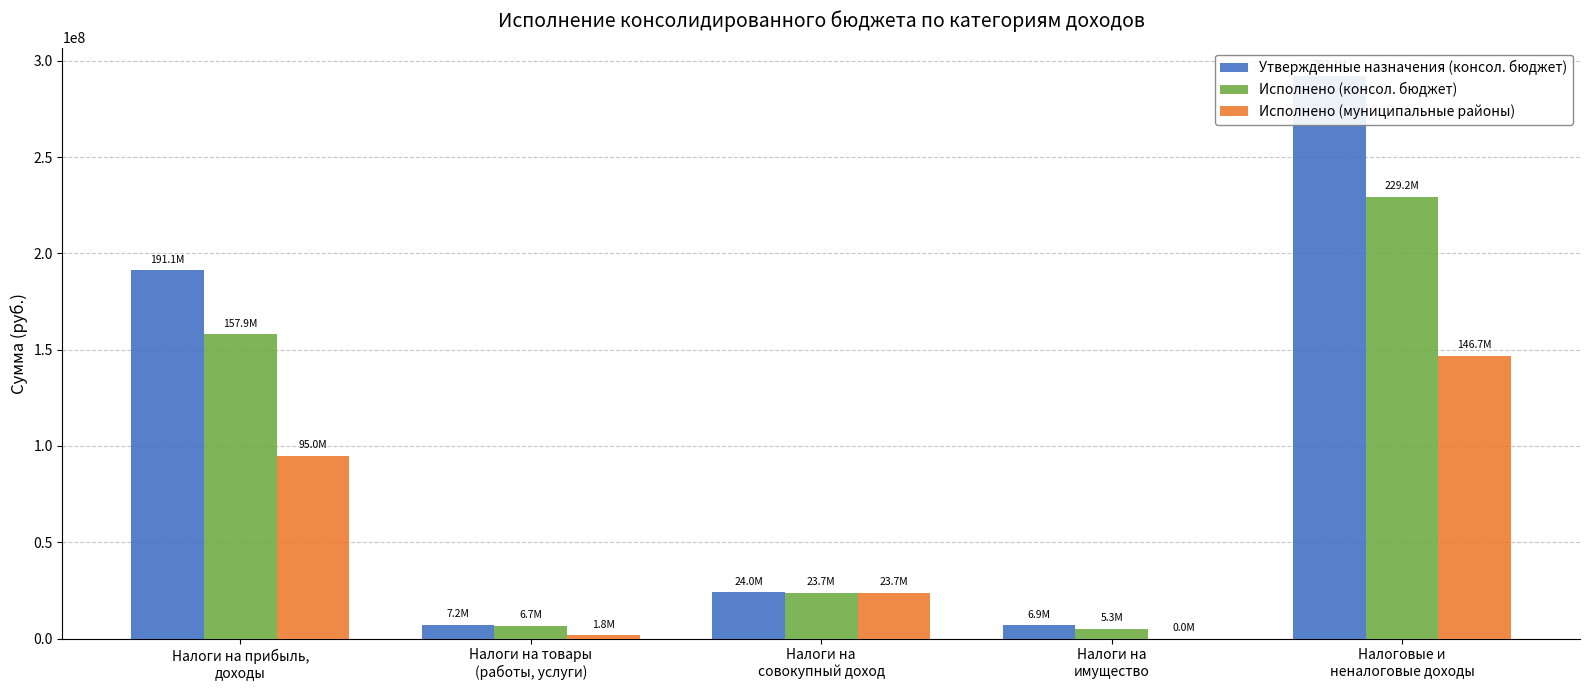

How many data points does each series have?

5